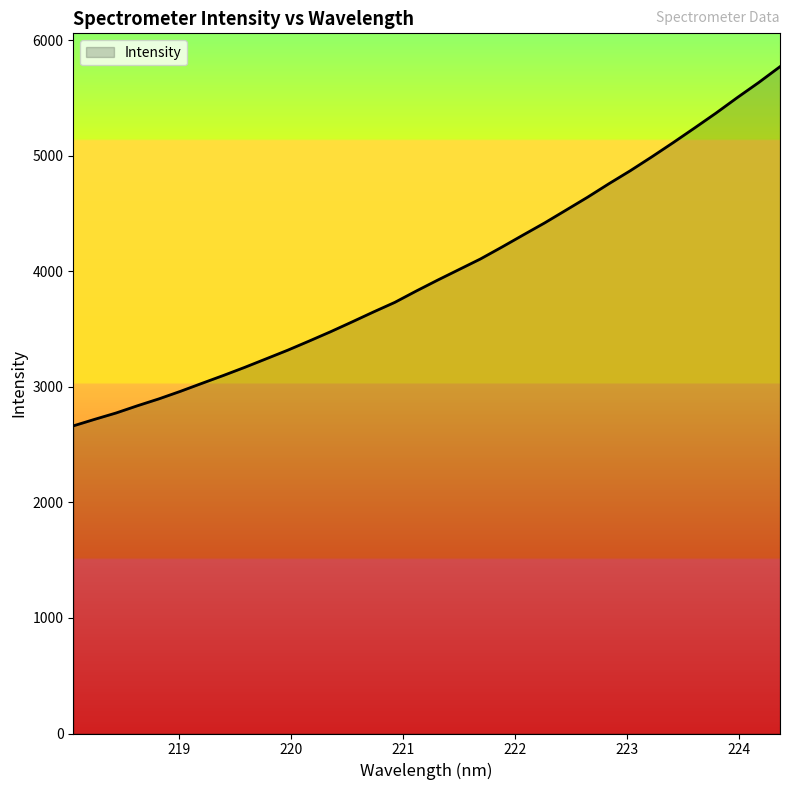

Does the chart display data point markers on the line(s)?

No